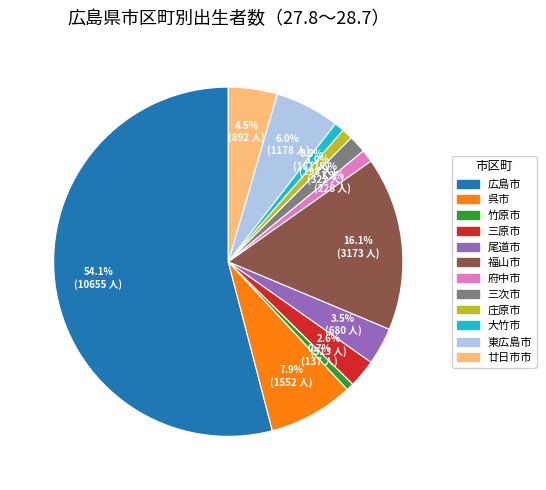

Is there any slice that represents more than half of the pie?

Yes